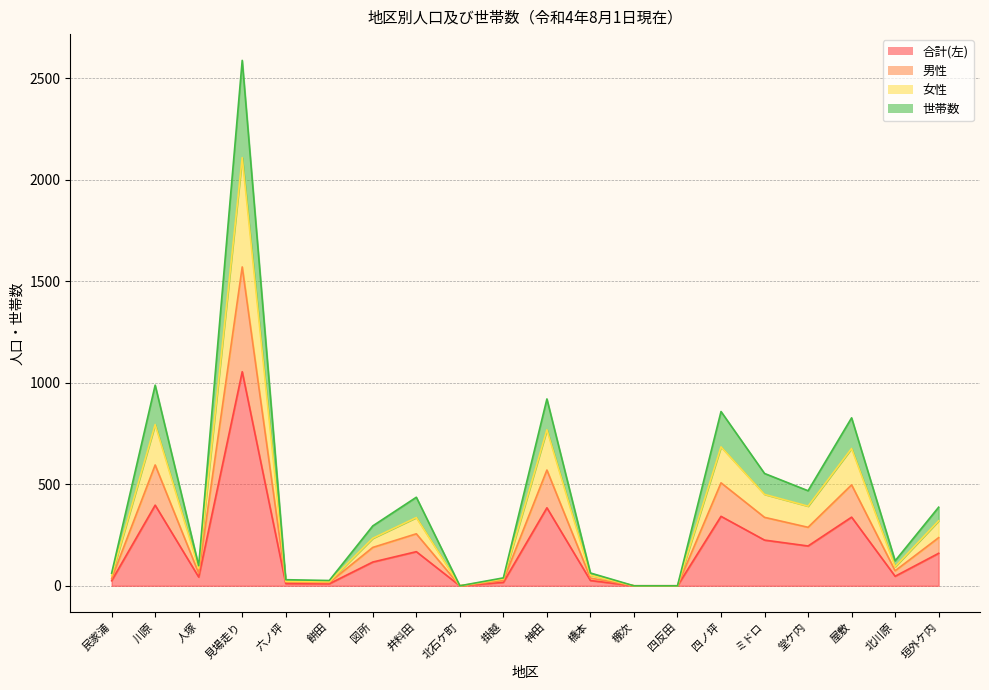

Between 民家浦 and 神田, which is larger?

神田